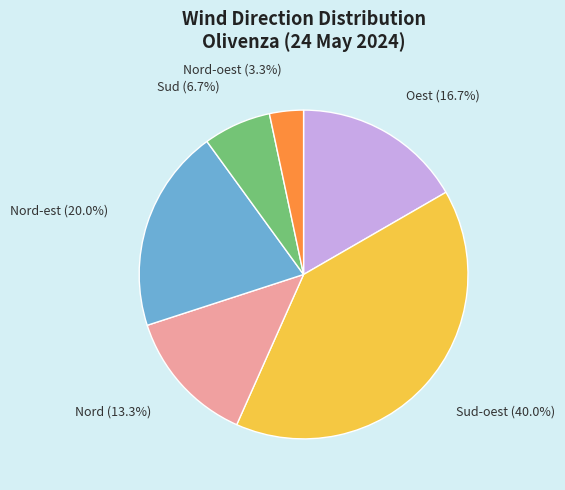

Which slice is the smallest?

Nord-oest